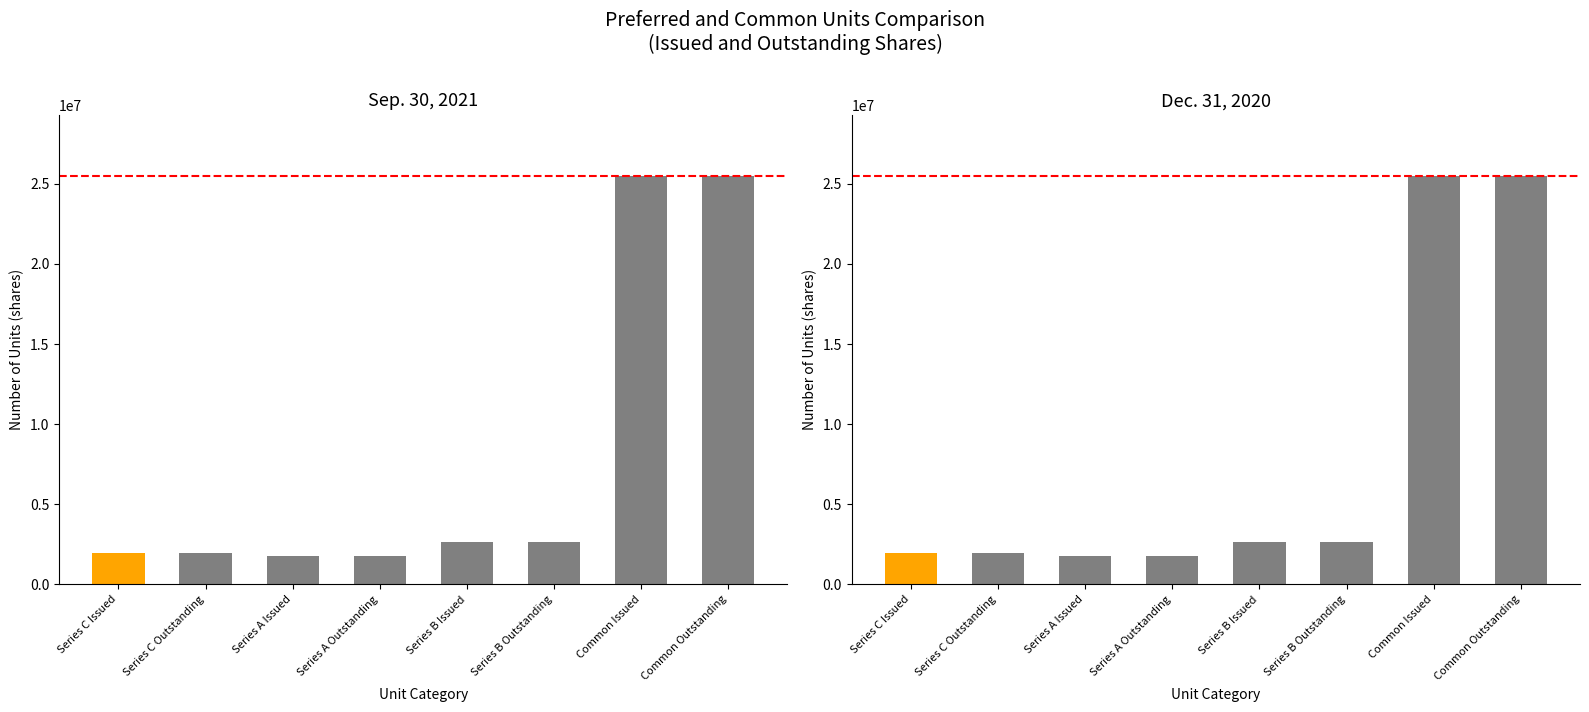

At which label does Sep. 30, 2021 reach its peak?

Common Issued